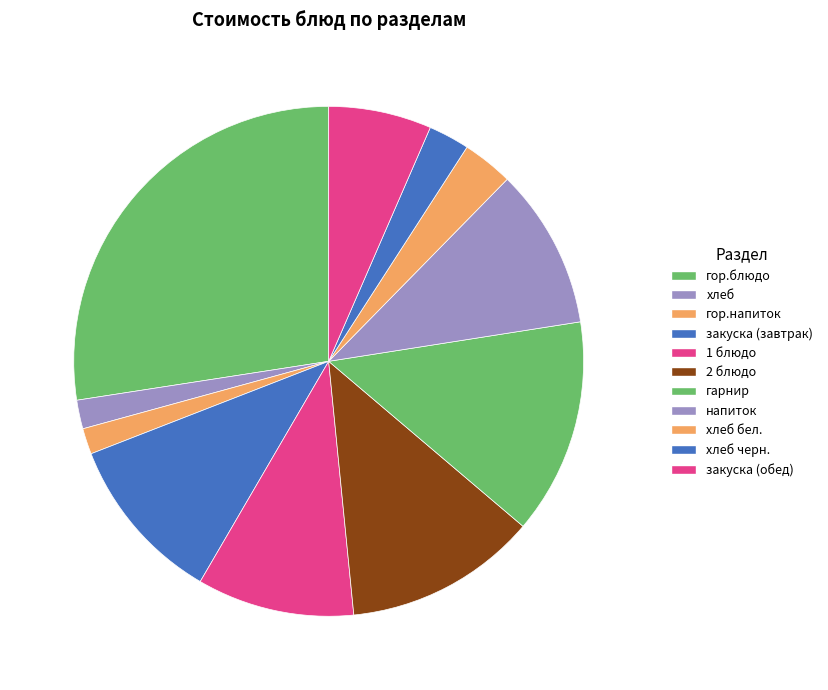

The 2 блюдо slice represents 12% of the pie. True or false?

True